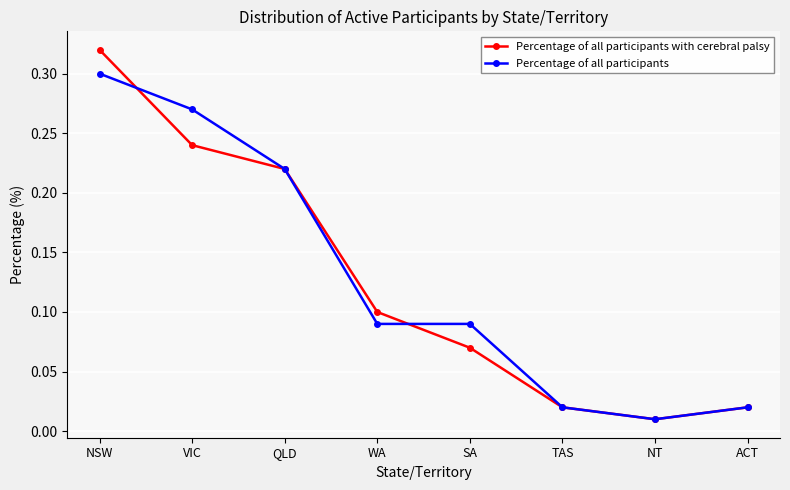

Which category has the highest value in the Percentage of all participants series?

NSW